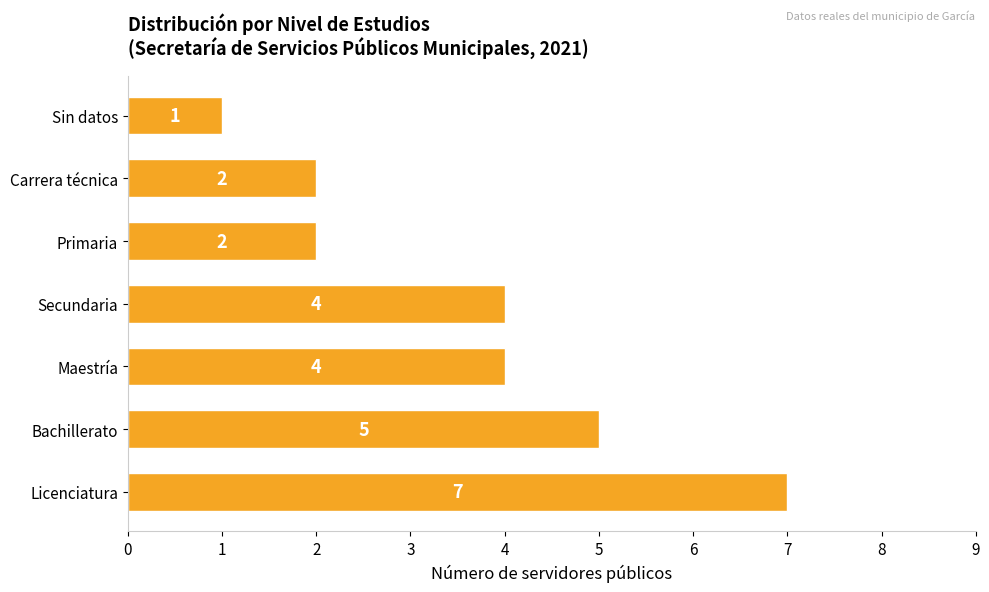

At which category does the chart reach its minimum across all series?

Sin datos